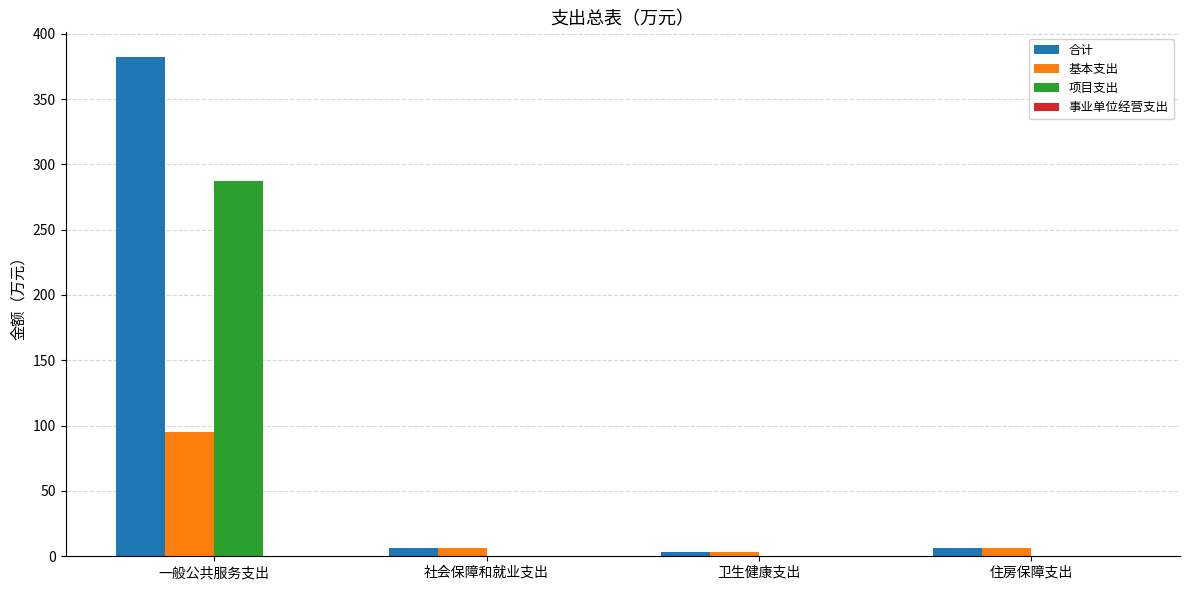

Which category has the highest value in the 合计 series?

一般公共服务支出